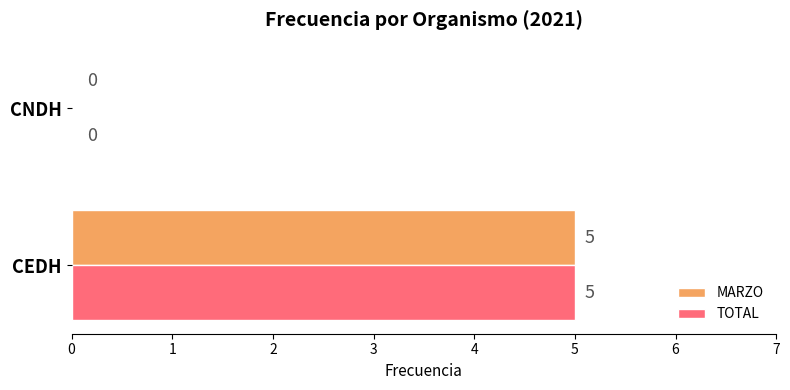

What is the sum of the TOTAL values at CNDH and CEDH?

5